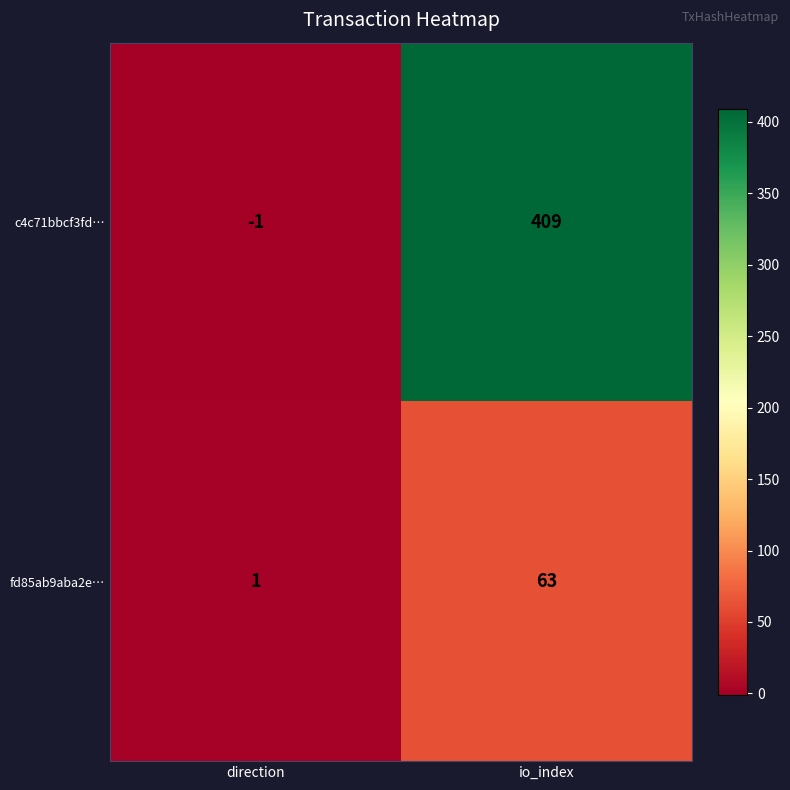

Which series changed the most between direction and io_index?

c4c71bbcf3fd…